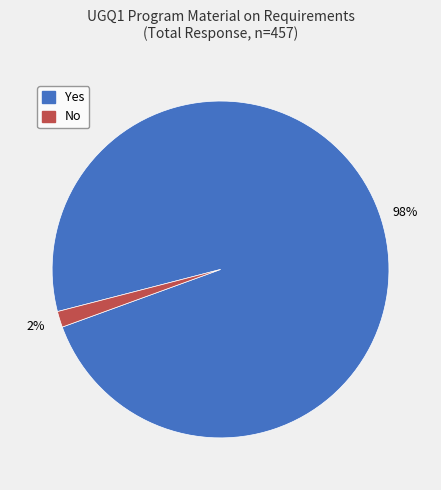

True or false: Yes accounts for 98% of the total.

True